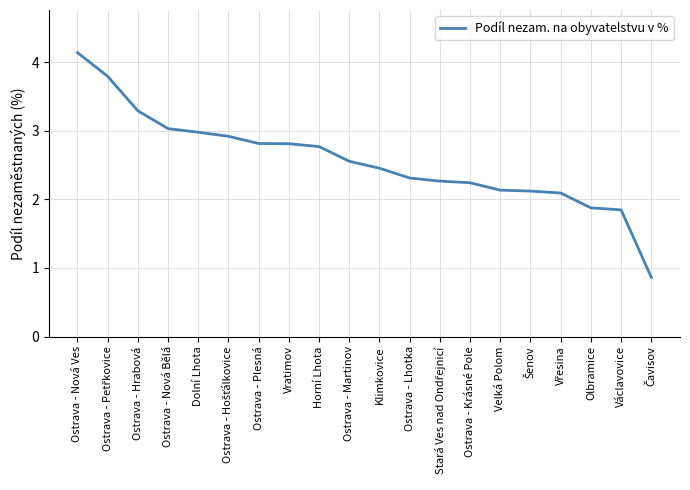

The chart shows a value of 2.9 at Václavovice. True or false?

False